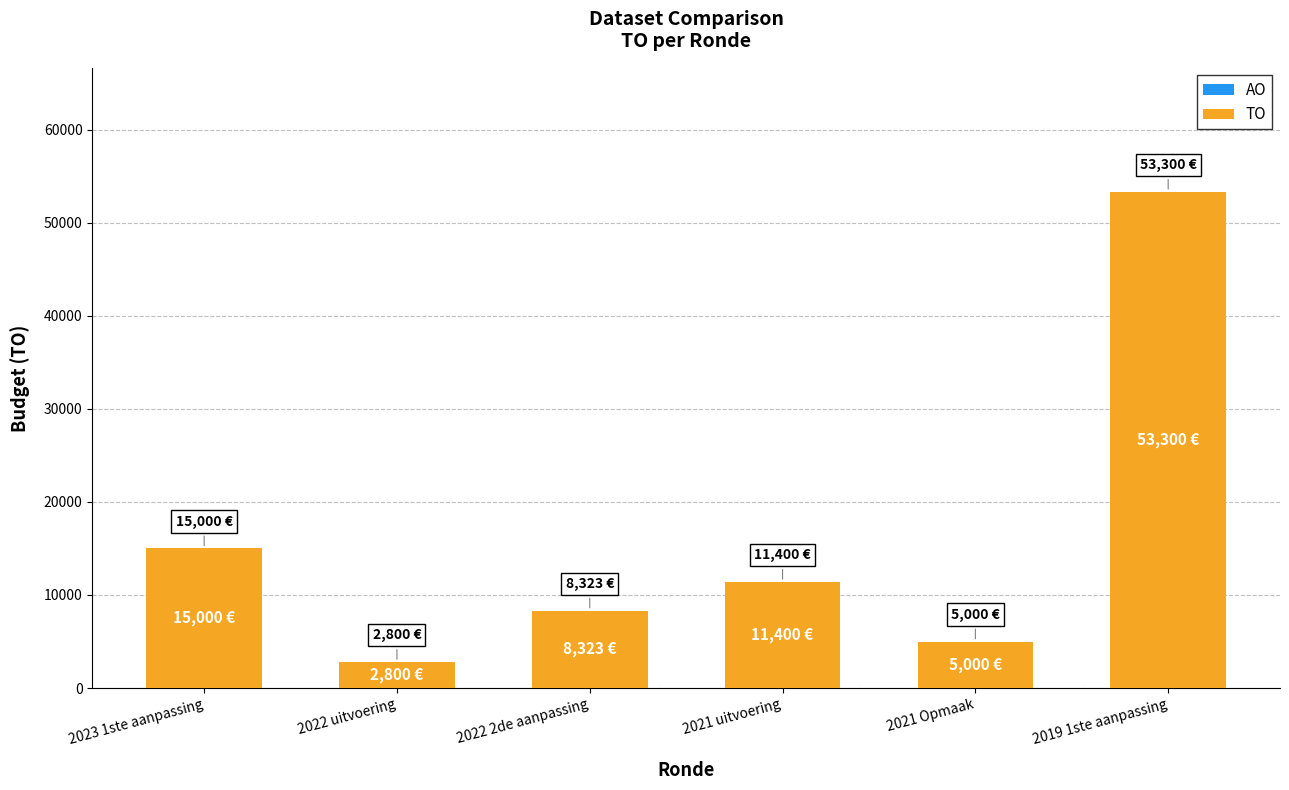

What is the difference between the values at 2021 Opmaak and 2019 1ste aanpassing?

48300